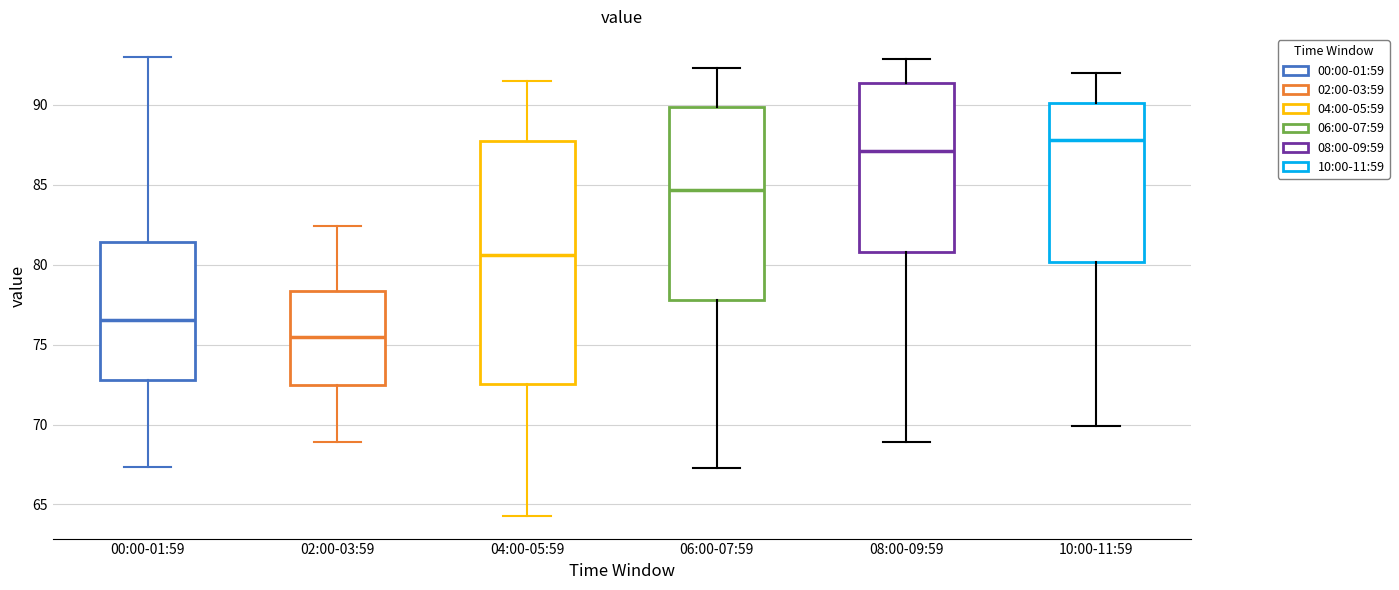

Which box's median line is the highest?

10:00-11:59